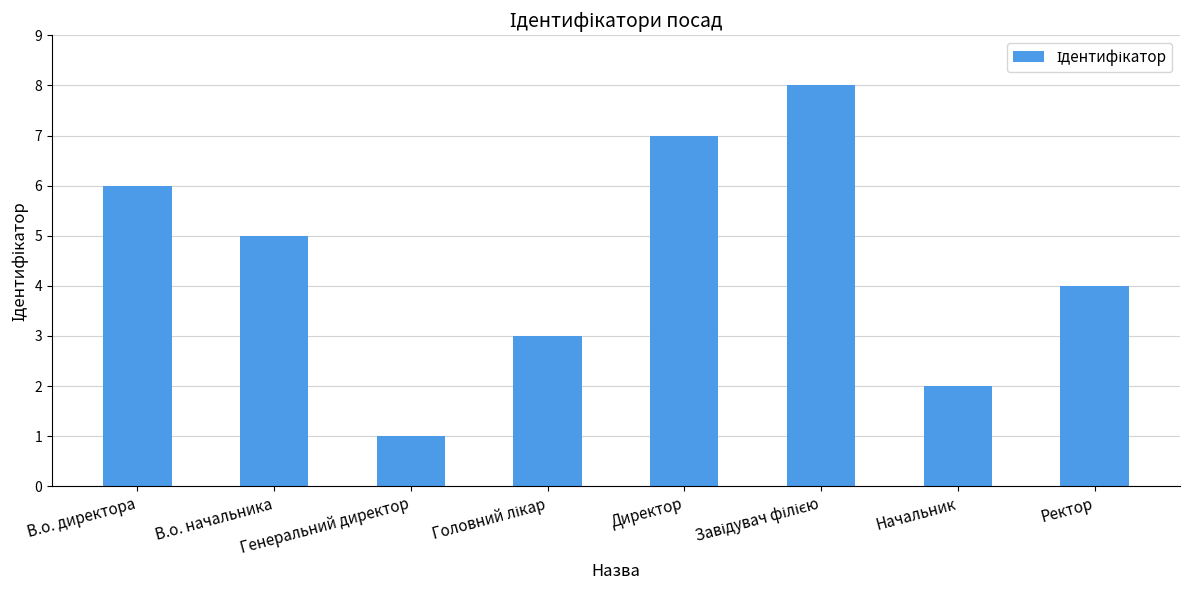

What is the difference between the second highest and minimum values?

6